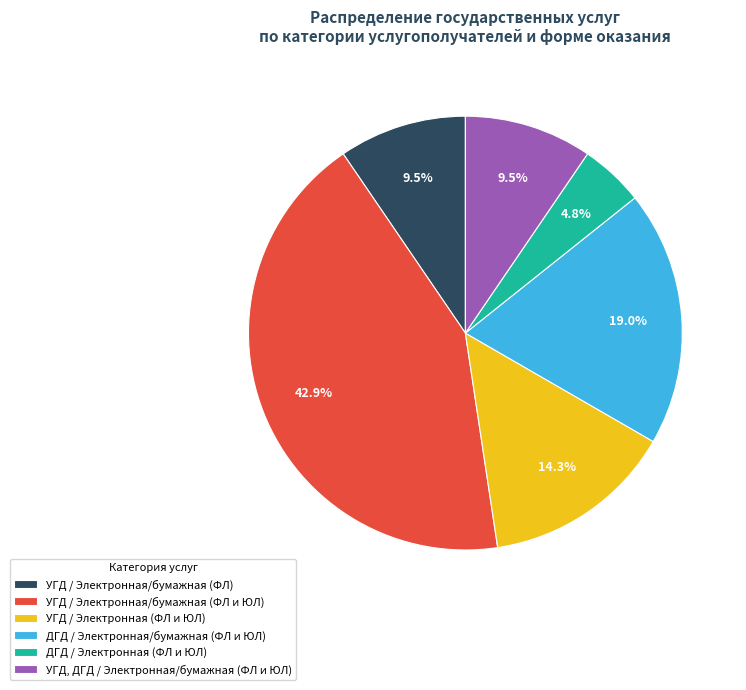

Combined, do УГД / Электронная/бумажная (ФЛ) and УГД, ДГД / Электронная/бумажная (ФЛ и ЮЛ) account for over 50%?

No